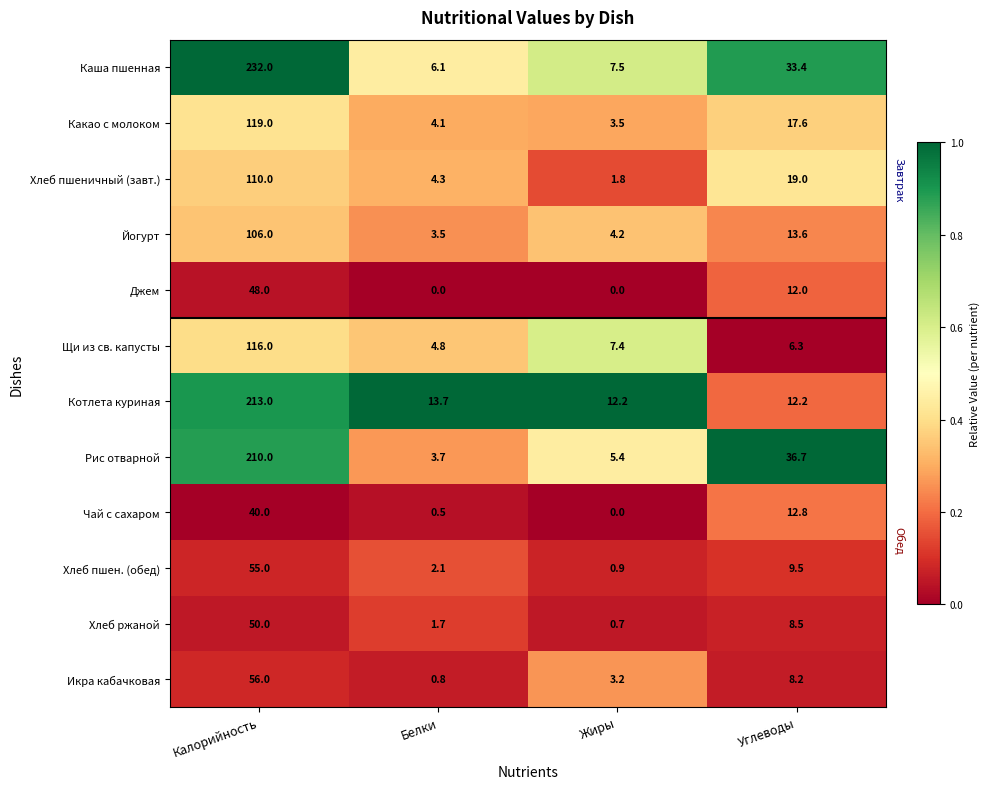

The Хлеб пшен. (обед) series shows 4.7 at Углеводы. True or false?

False